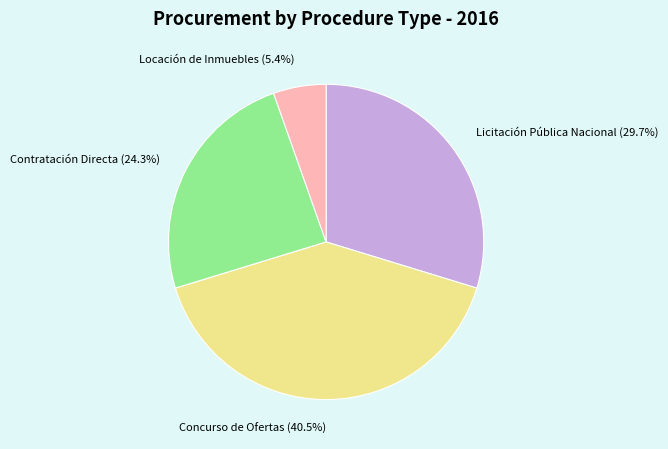

Approximately how many times larger is the value at Concurso de Ofertas compared to Licitación Pública Nacional?

1.4